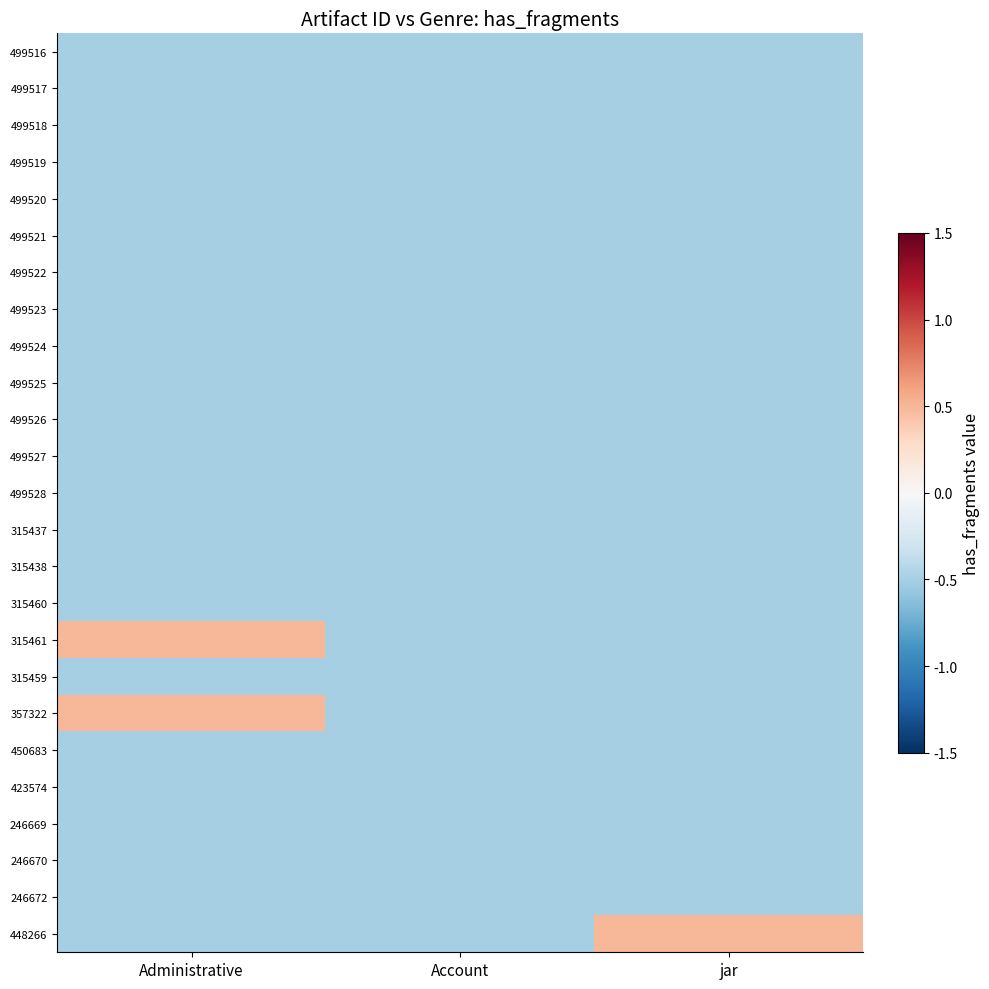

Reading left to right, list all the values displayed in this chart.

499516: Administrative=-0.5	Account=-0.5	jar=-0.5
499517: Administrative=-0.5	Account=-0.5	jar=-0.5
499518: Administrative=-0.5	Account=-0.5	jar=-0.5
499519: Administrative=-0.5	Account=-0.5	jar=-0.5
499520: Administrative=-0.5	Account=-0.5	jar=-0.5
499521: Administrative=-0.5	Account=-0.5	jar=-0.5
499522: Administrative=-0.5	Account=-0.5	jar=-0.5
499523: Administrative=-0.5	Account=-0.5	jar=-0.5
499524: Administrative=-0.5	Account=-0.5	jar=-0.5
499525: Administrative=-0.5	Account=-0.5	jar=-0.5
499526: Administrative=-0.5	Account=-0.5	jar=-0.5
499527: Administrative=-0.5	Account=-0.5	jar=-0.5
499528: Administrative=-0.5	Account=-0.5	jar=-0.5
315437: Administrative=-0.5	Account=-0.5	jar=-0.5
315438: Administrative=-0.5	Account=-0.5	jar=-0.5
315460: Administrative=-0.5	Account=-0.5	jar=-0.5
315461: Administrative=0.5	Account=-0.5	jar=-0.5
315459: Administrative=-0.5	Account=-0.5	jar=-0.5
357322: Administrative=0.5	Account=-0.5	jar=-0.5
450683: Administrative=-0.5	Account=-0.5	jar=-0.5
423574: Administrative=-0.5	Account=-0.5	jar=-0.5
246669: Administrative=-0.5	Account=-0.5	jar=-0.5
246670: Administrative=-0.5	Account=-0.5	jar=-0.5
246672: Administrative=-0.5	Account=-0.5	jar=-0.5
448266: Administrative=-0.5	Account=-0.5	jar=0.5